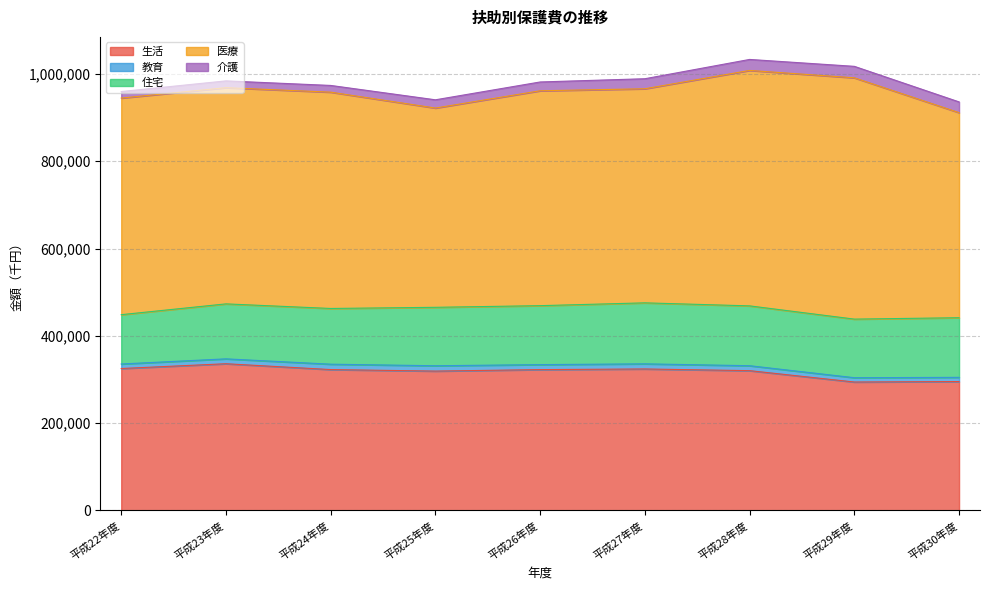

The value of 生活 at 平成27年度 is 324084. True or false?

True